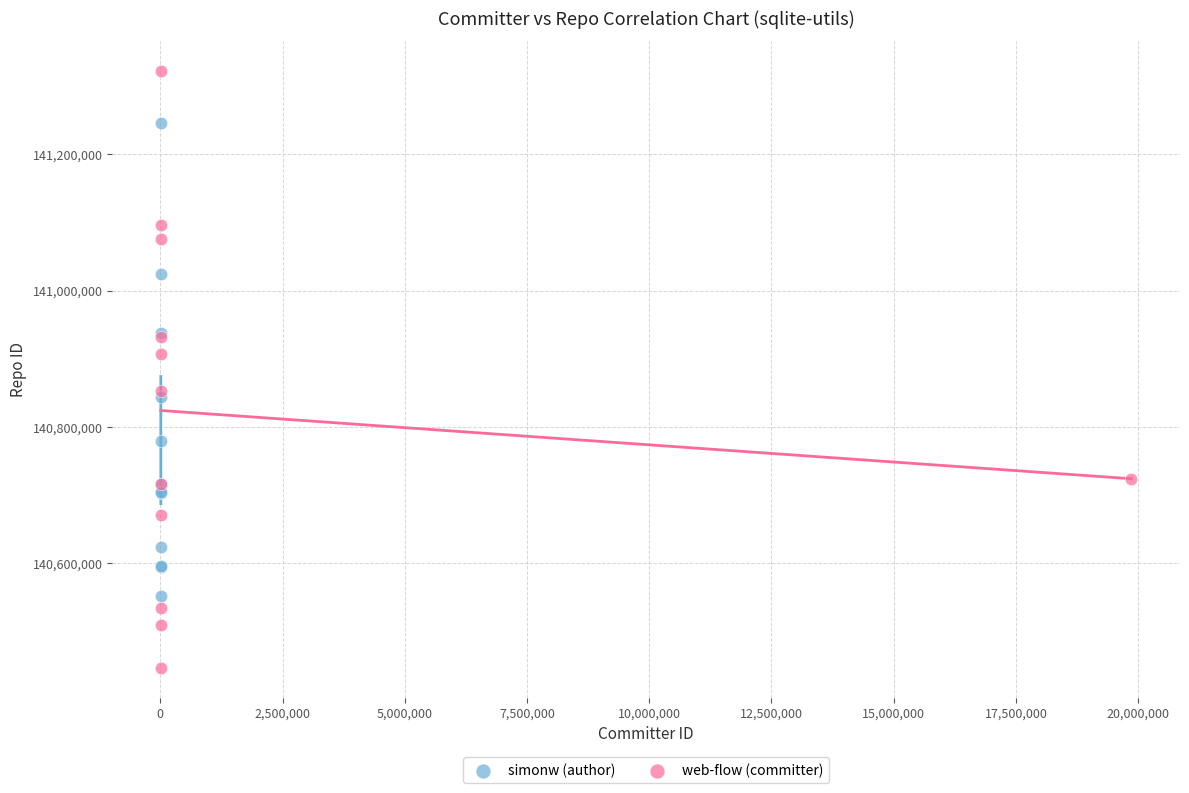

Which series reaches the maximum Y coordinate?

web-flow (committer)